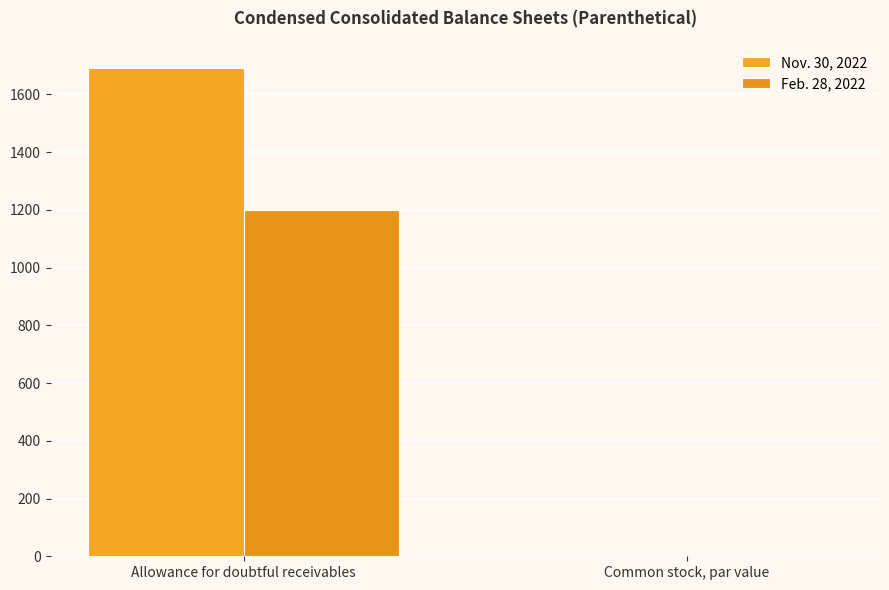

What is the sum of all Nov. 30, 2022 values?

1694.5